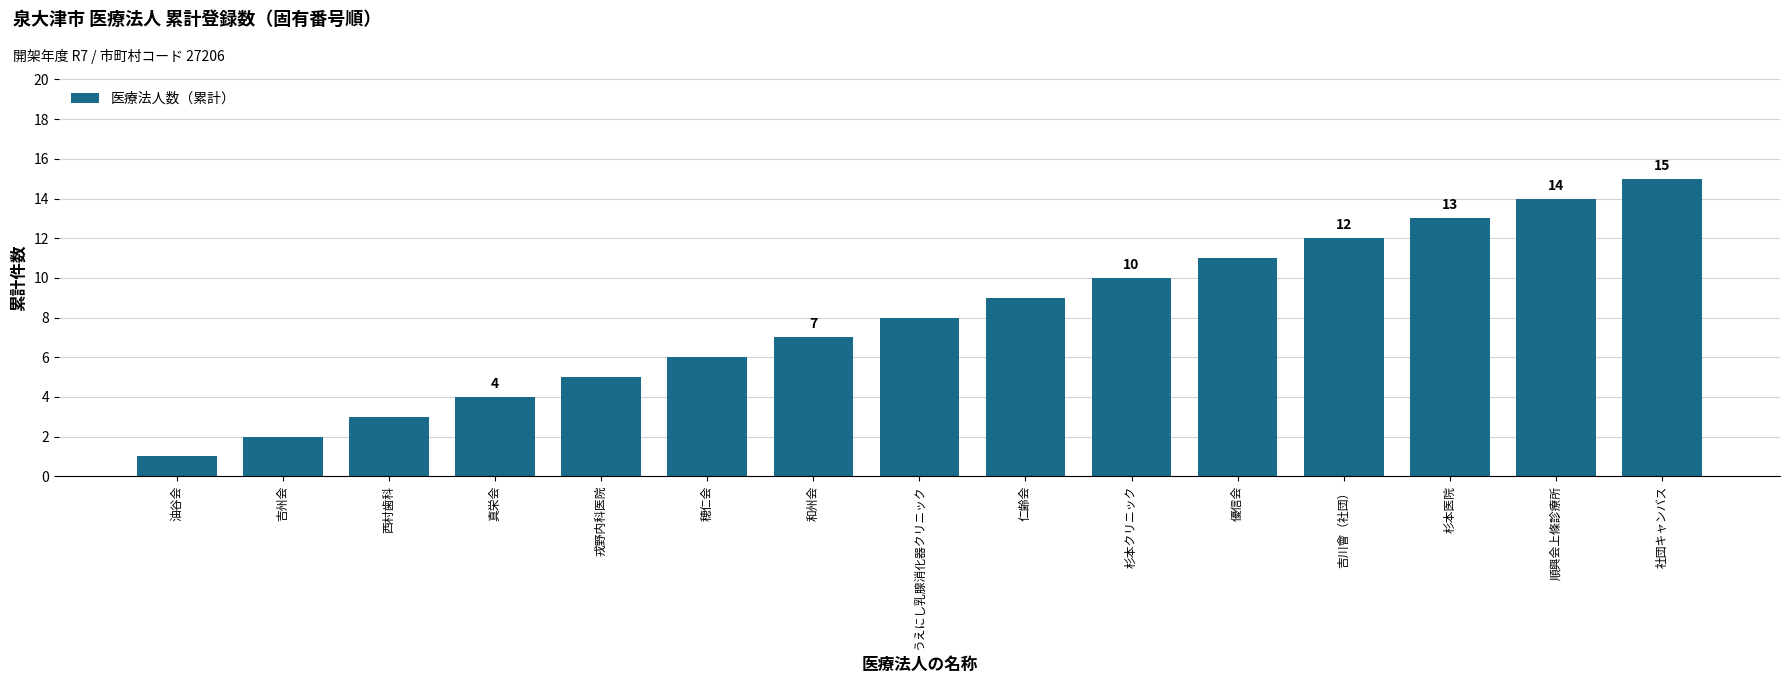

List the labels in order of value, largest first.

社団キャンバス, 順興会上條診療所, 杉本医院, 吉川會（社団）, 優信会, 杉本クリニック, 仁齢会, うえにし乳腺消化器クリニック, 和州会, 穂仁会, 戎野内科医院, 真栄会, 西村歯科, 吉州会, 油谷会